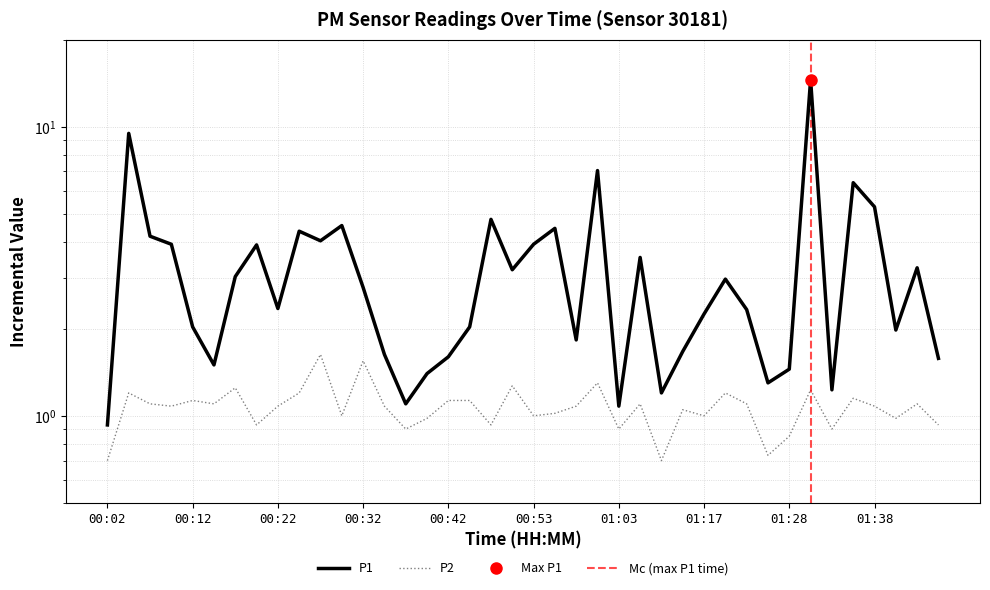

Where is the first local minimum for P2?

00:09